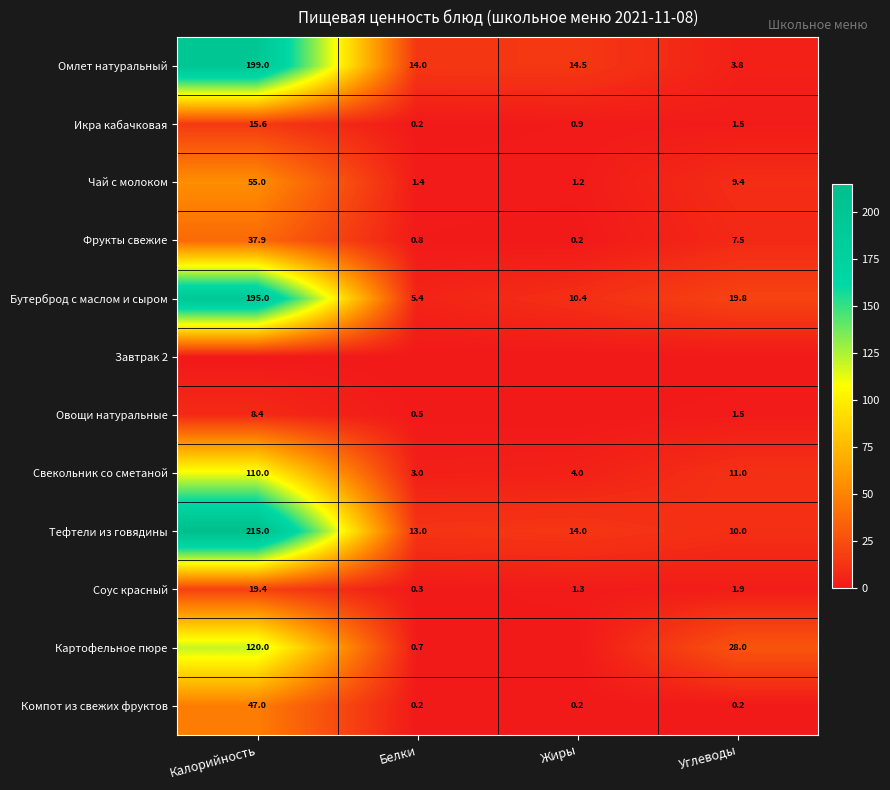

Rank the categories by Чай с молоком value from lowest to highest.

Жиры, Белки, Углеводы, Калорийность